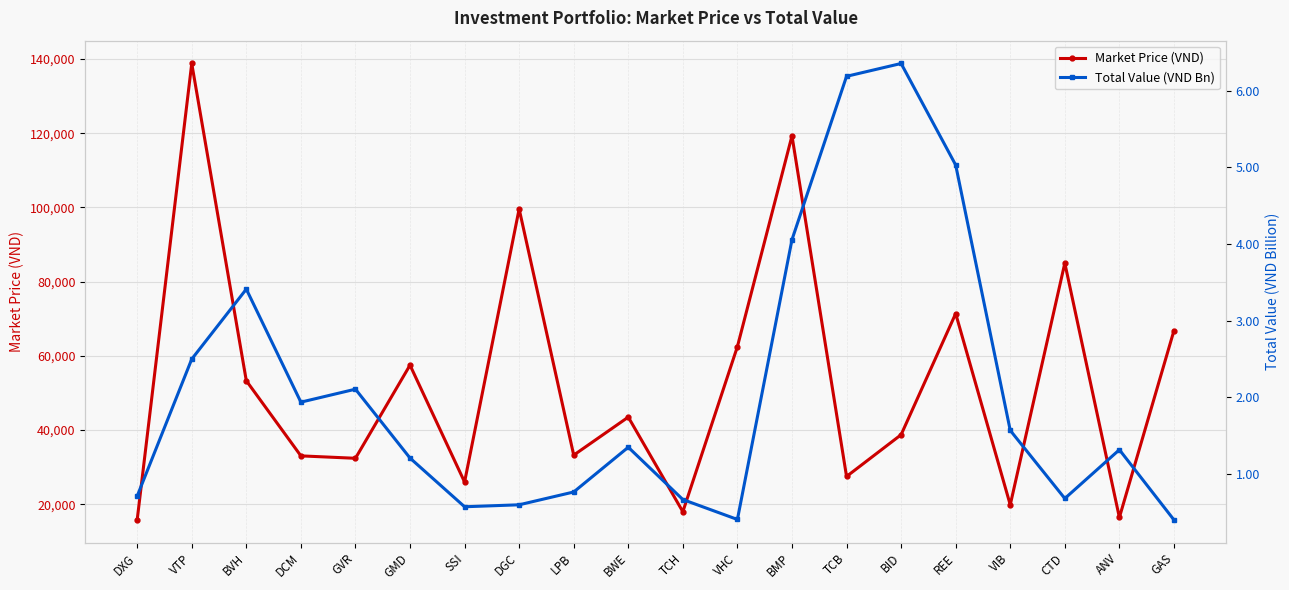

What position from the right is CTD?

3